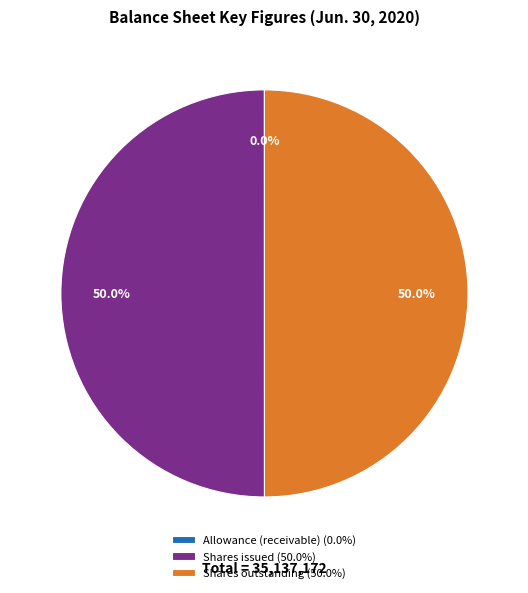

What percentage is NOT represented by Shares issued (50.0%)?

50.0%